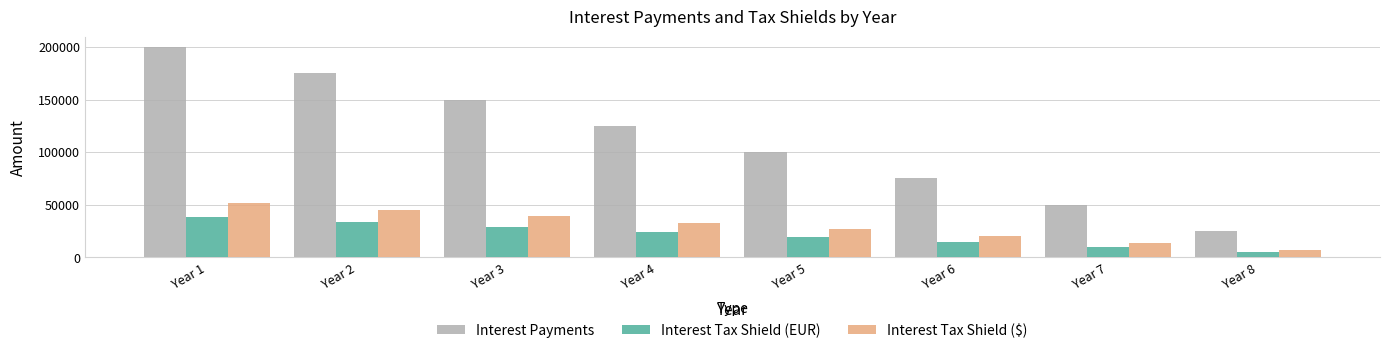

Which category has the lowest value in the Interest Tax Shield ($) series?

Year 8